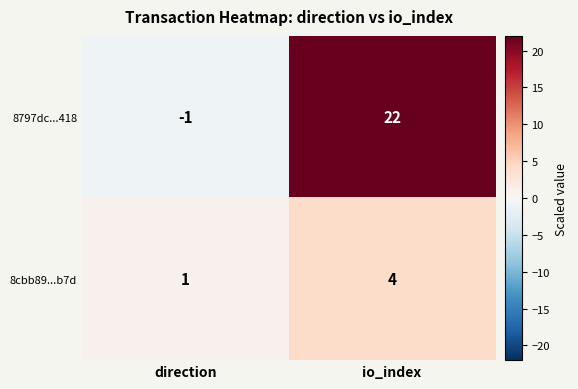

Reading right to left, what are all the values shown in this chart?

8797dc...418: 22	-1
8cbb89...b7d: 4	1